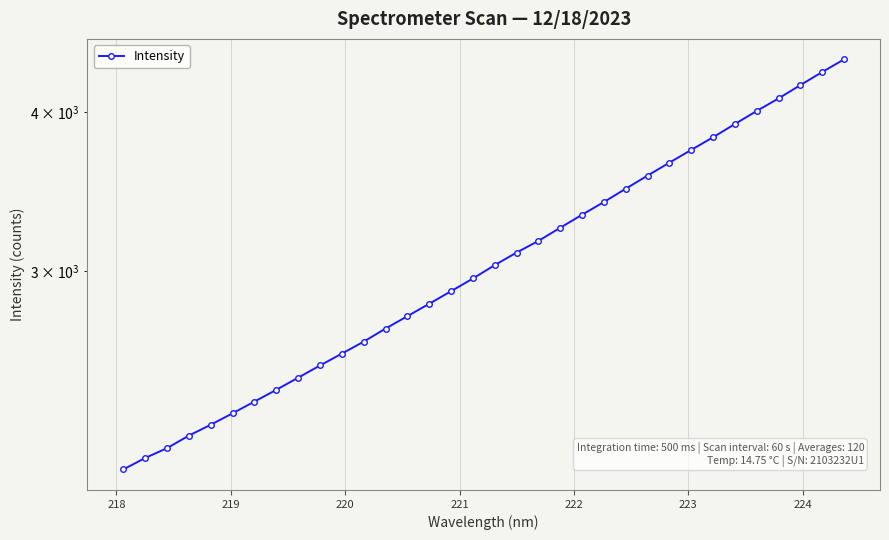

What is the sum of all values?

104886.9